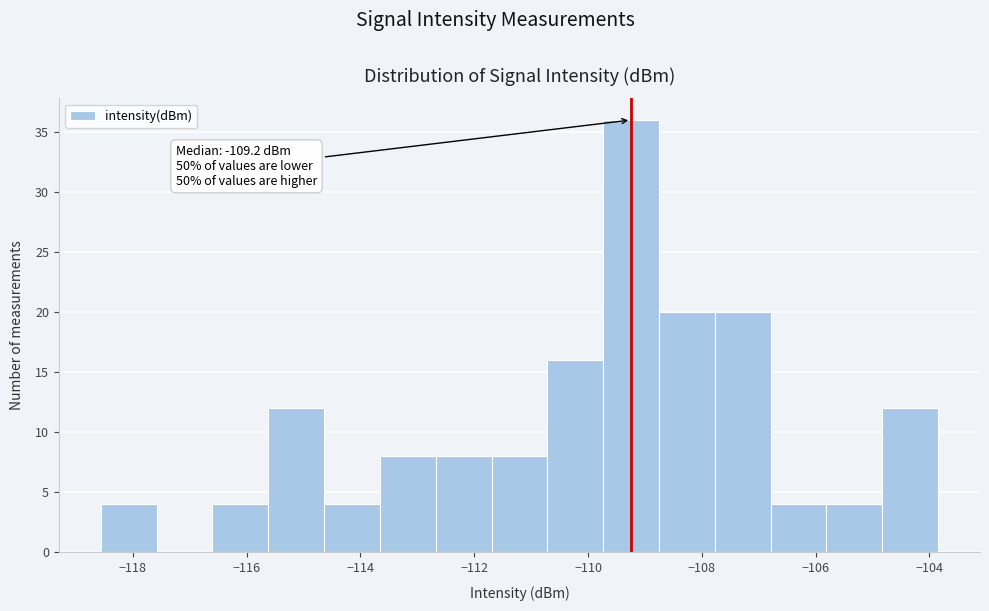

Over which range of the x-axis is the bar tallest?

-109.8 to -108.8